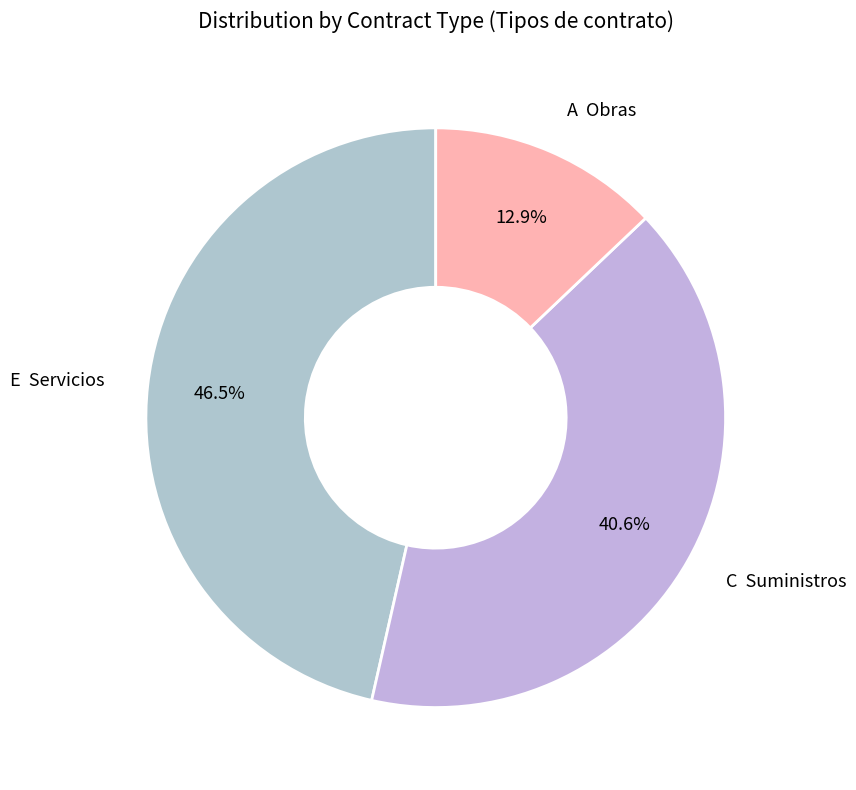

Rank the categories by value from lowest to highest.

A Obras, C Suministros, E Servicios